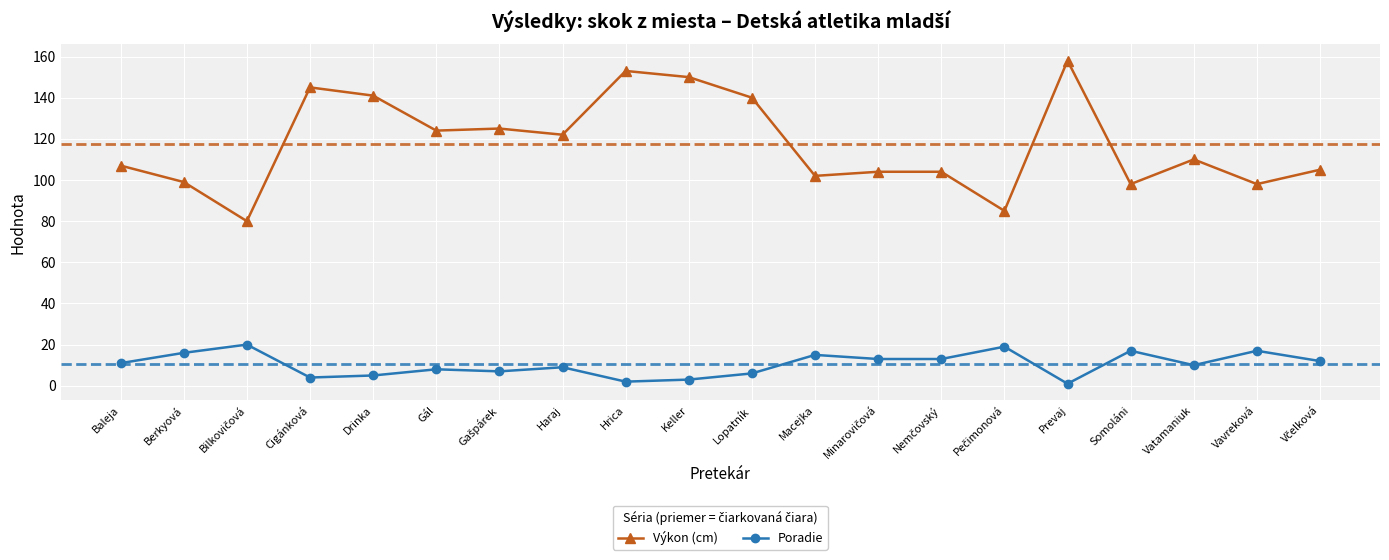

True or false: Poradie and Výkon (cm) cross at least once.

False